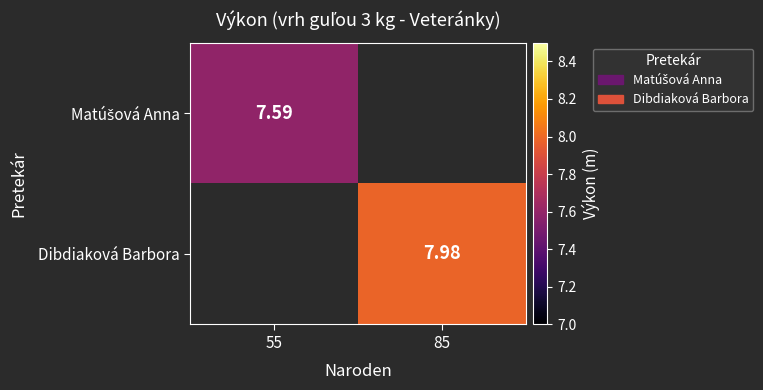

What is the lowest value of the Matúšová Anna series?

7.6